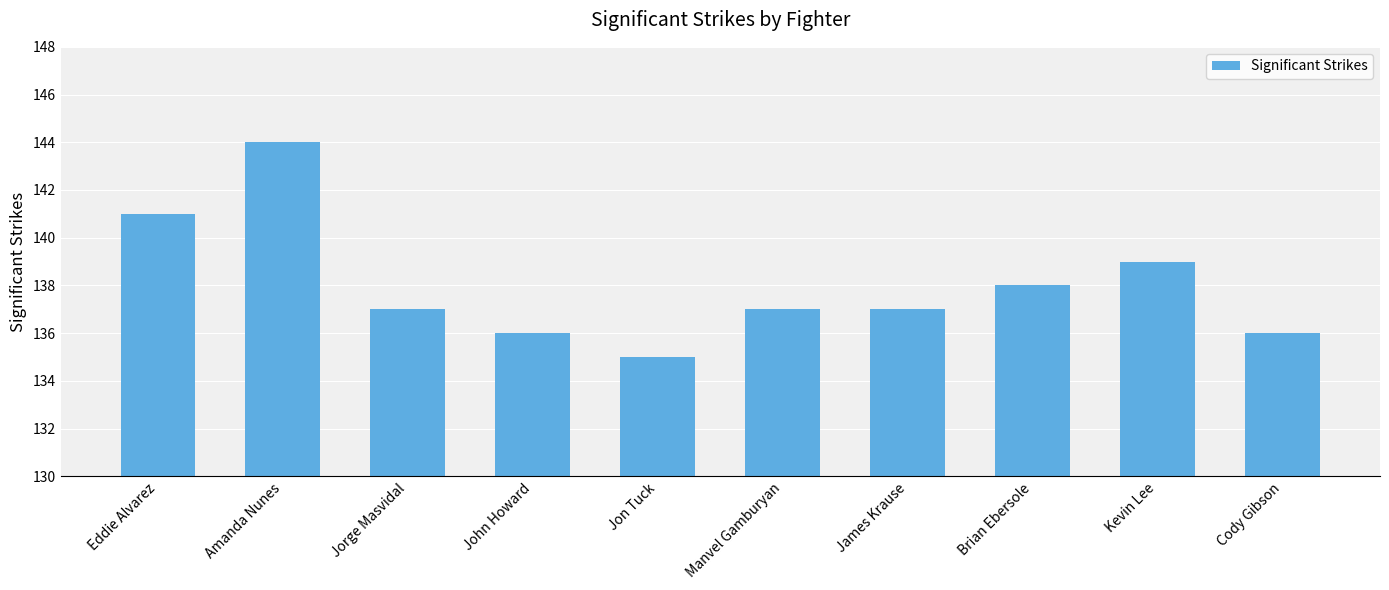

What is the ratio of the value at Eddie Alvarez to the value at Jorge Masvidal?

1.0